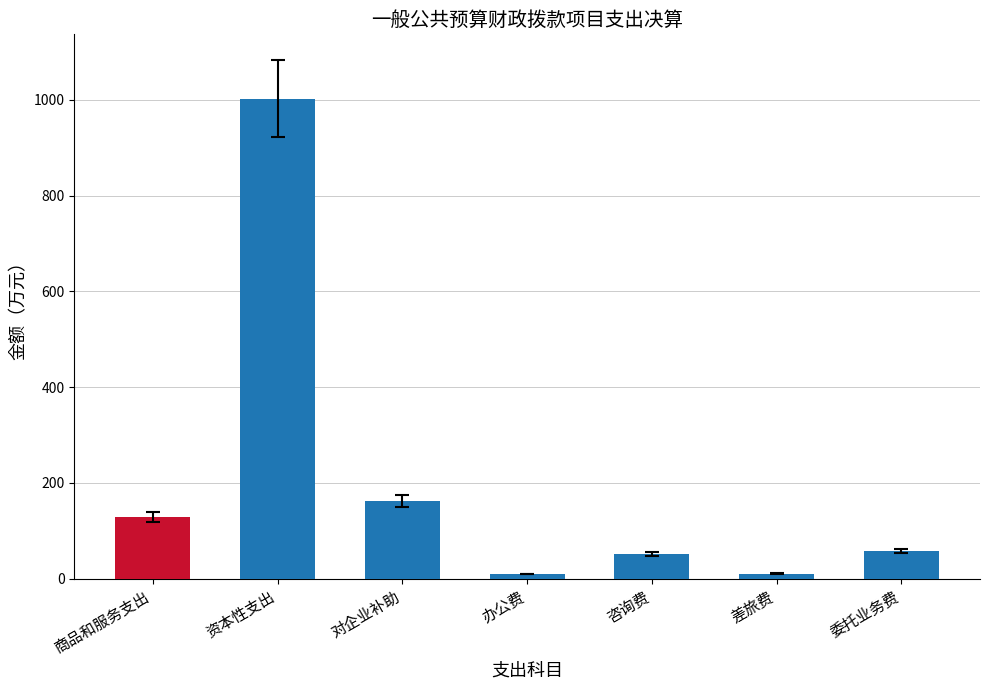

Is it true that the value at 委托业务费 is 57.8?

True